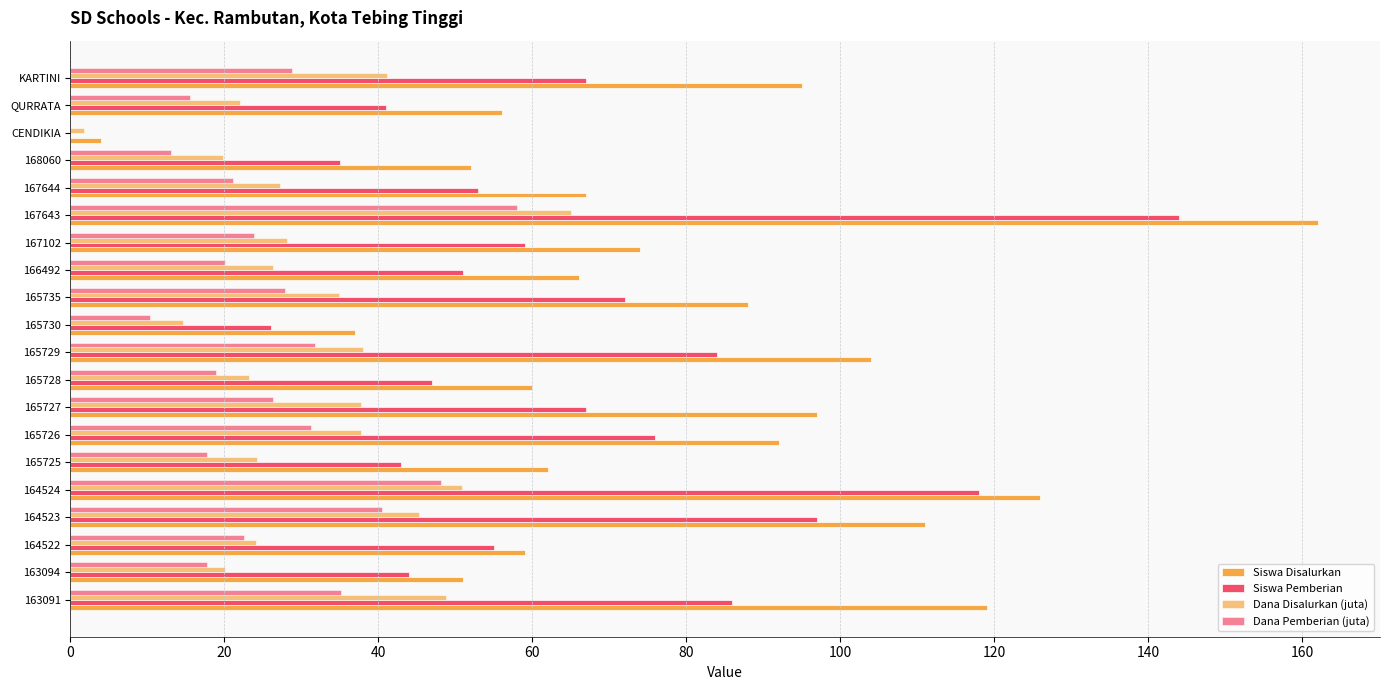

How many distinct data groups are displayed?

4